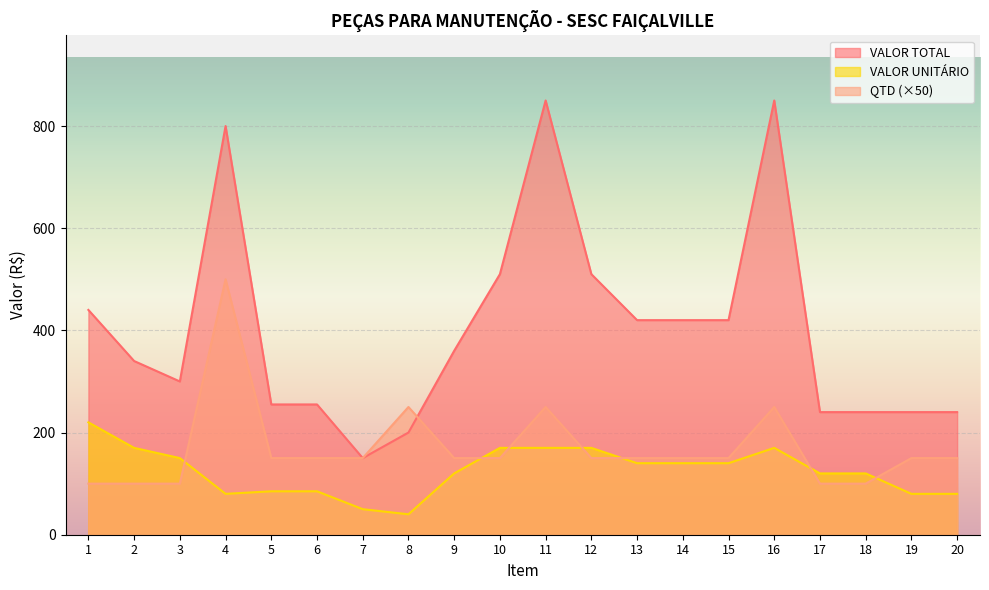

Where do QTD and VALOR UNITÁRIO first cross each other?

3 and 4